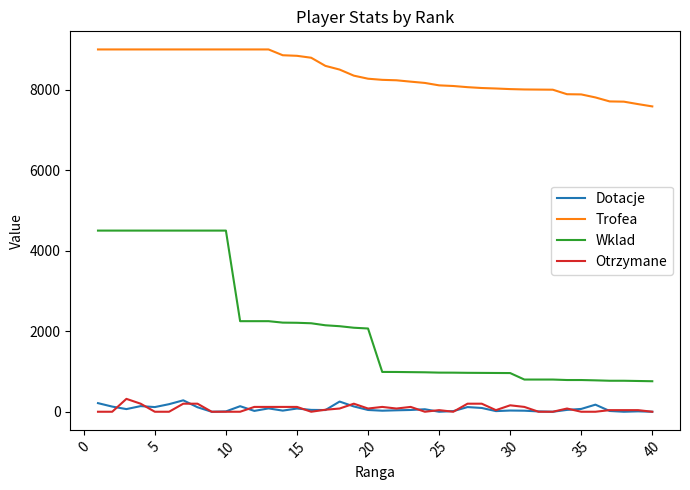

Which series has the widest spread of values?

Wklad